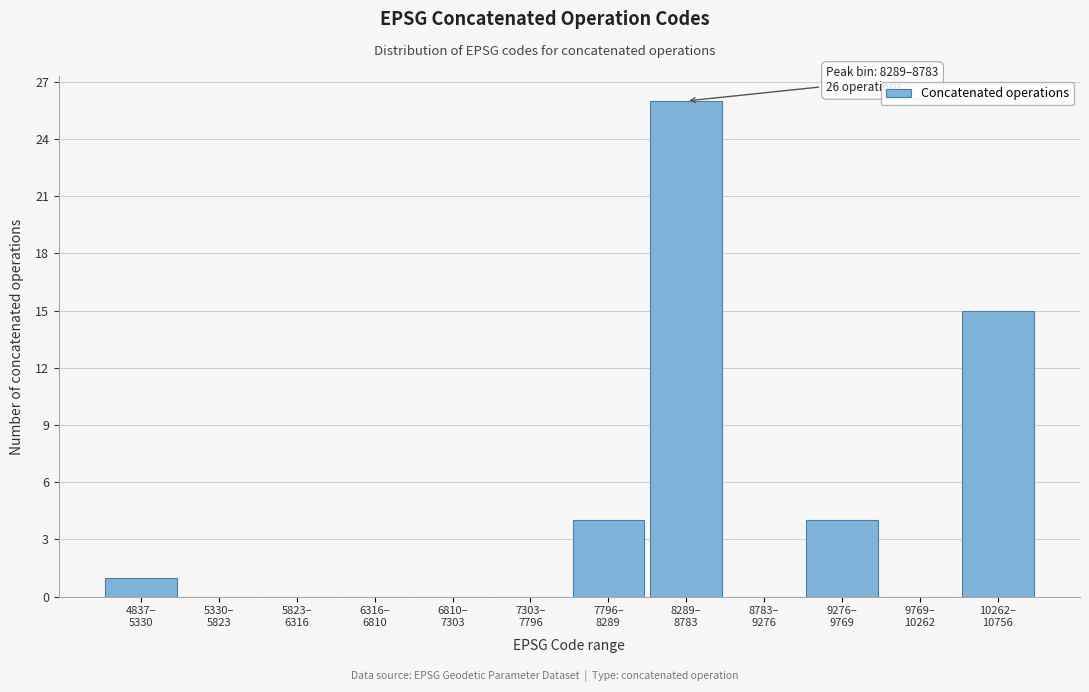

What is the sum of all values?

50